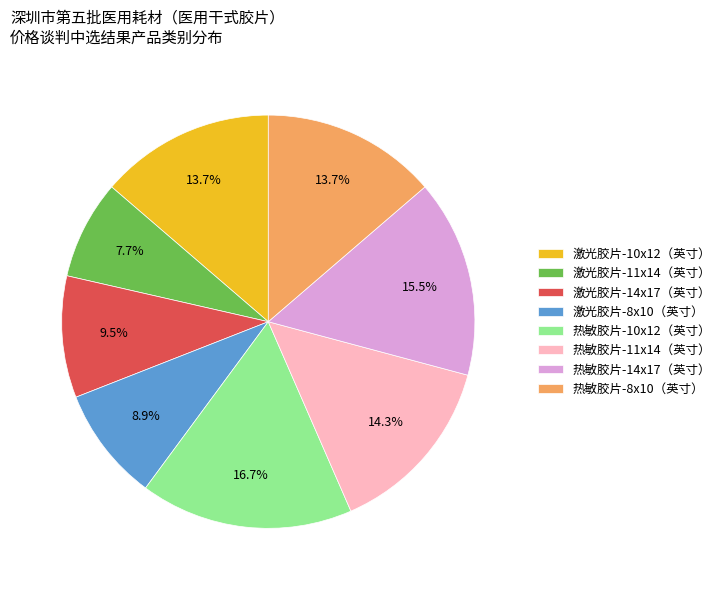

What percentage is NOT represented by 热敏胶片-10x12（英寸）?

83.3%